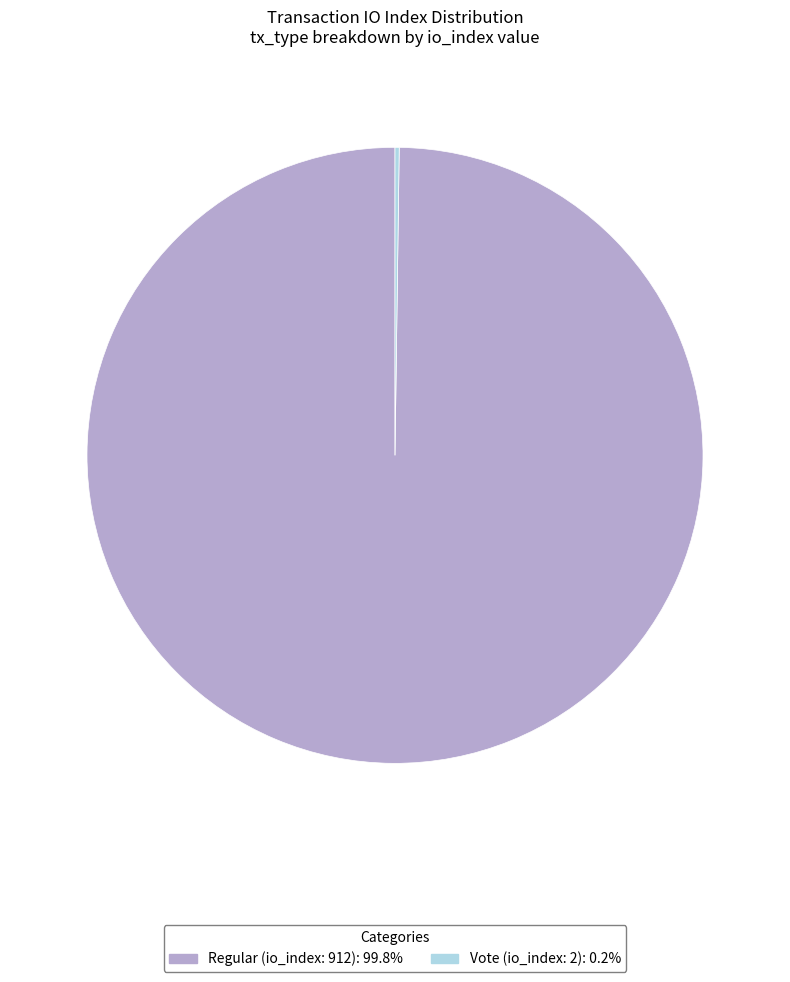

Is Regular (io_index: 912): 99.8% the majority of the pie?

Yes